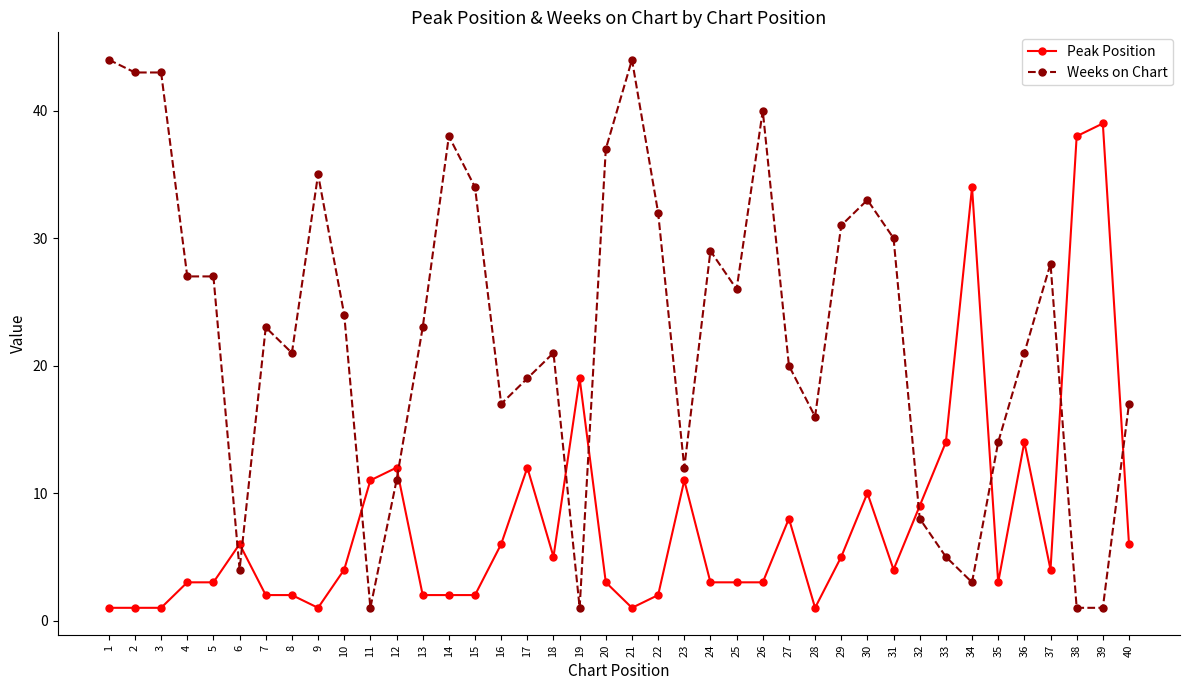

What is the highest value of the Peak Position series?

39